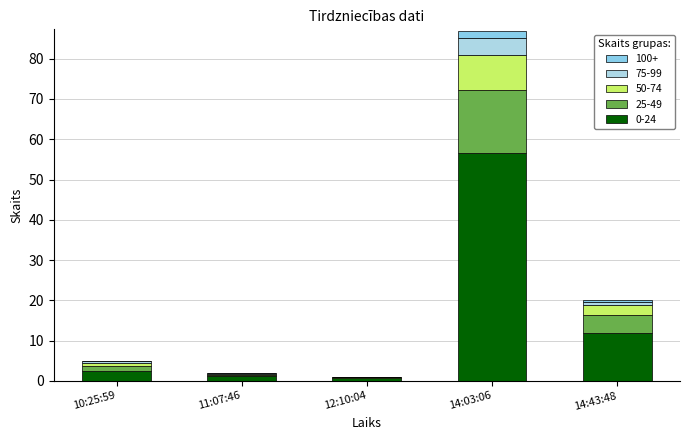

Does the chart contain stacked bars?

Yes